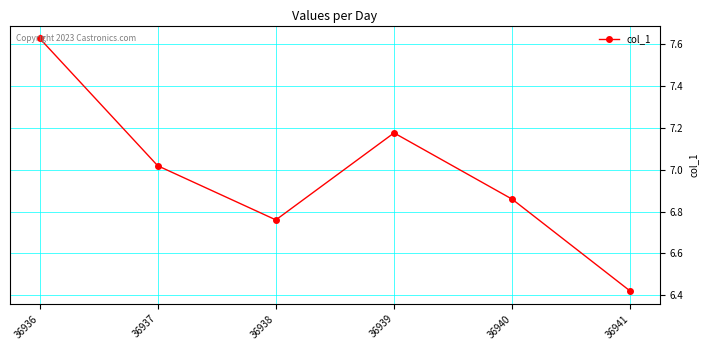

Between 36941 and 36940, which is larger?

36940